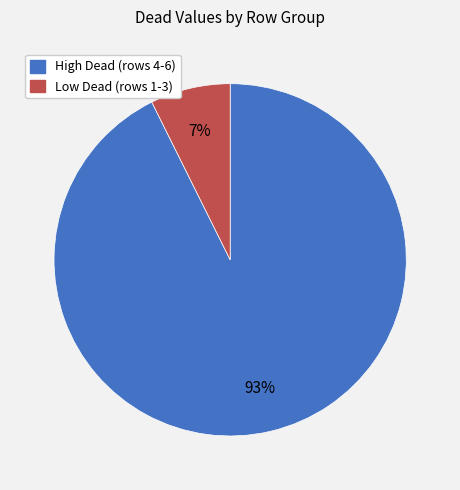

Is the sum of Low Dead (rows 1-3) and High Dead (rows 4-6) greater than half?

Yes